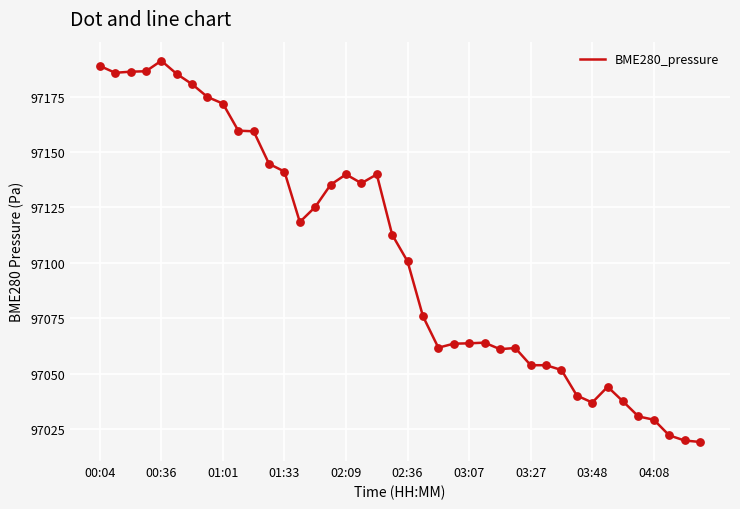

What is the maximum value shown in the chart?

97191.2